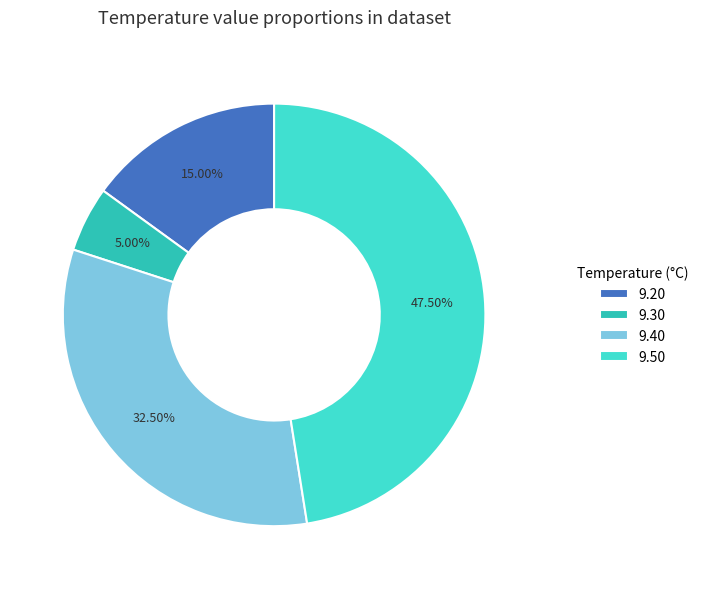

Which category has the smallest portion of the pie?

9.30